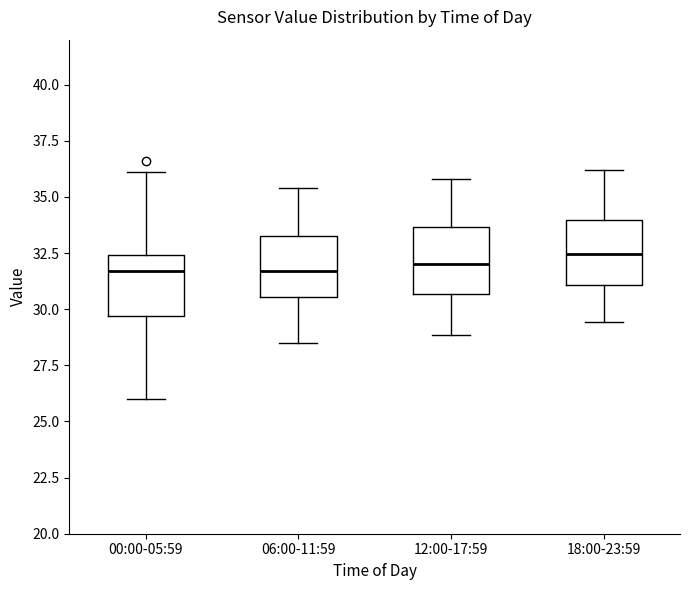

Reading left to right, transcribe this box plot: for each box, give where its median line is, the range the box spans, and where its two whiskers end, as read against the y-axis. The values are not printed on the chart, so give them approximately, as read against the axis.

00:00-05:59: median 31.5, box 29.5 to 32.5, whiskers 26.0 to 36.0
06:00-11:59: median 31.5, box 30.5 to 33.5, whiskers 28.5 to 35.5
12:00-17:59: median 32.0, box 30.5 to 33.5, whiskers 29.0 to 36.0
18:00-23:59: median 32.5, box 31.0 to 34.0, whiskers 29.5 to 36.0